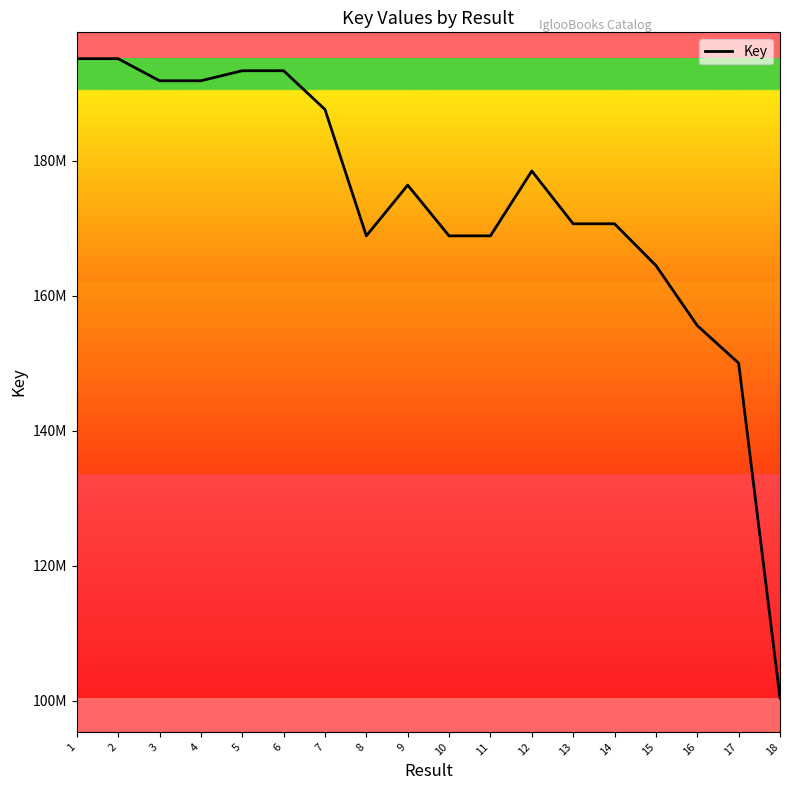

Rank the categories by value from highest to lowest.

2, 1, 5, 6, 3, 4, 7, 12, 9, 13, 14, 11, 10, 8, 15, 16, 17, 18